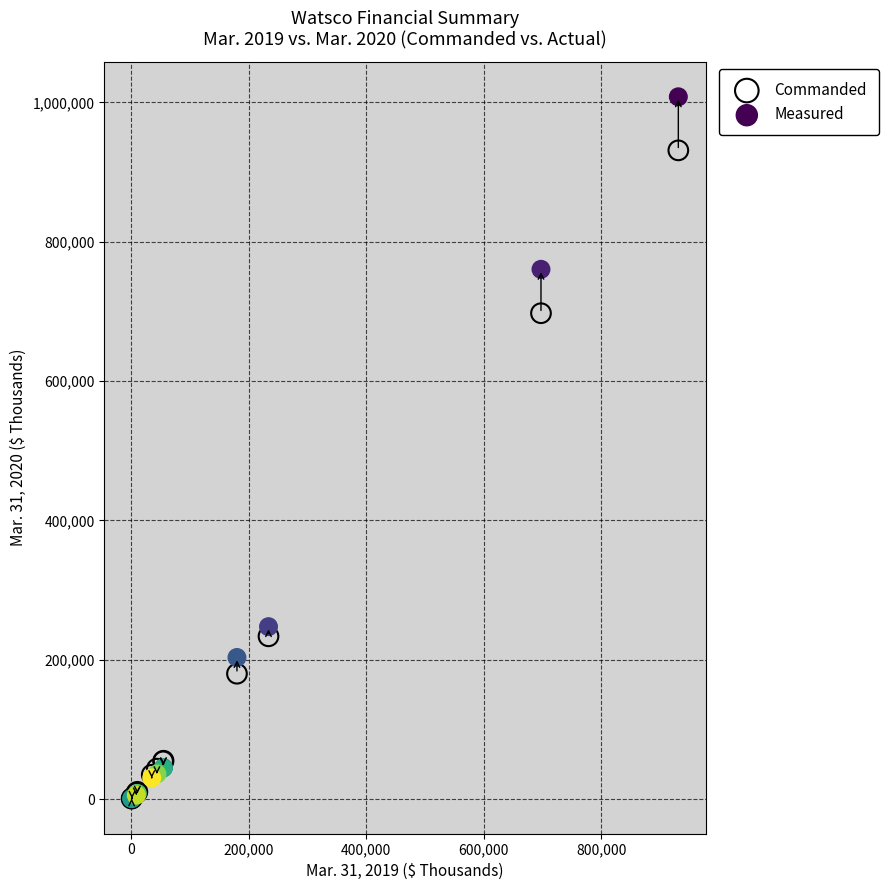

In the Measured series, what Y value is closest to 504473?

760541